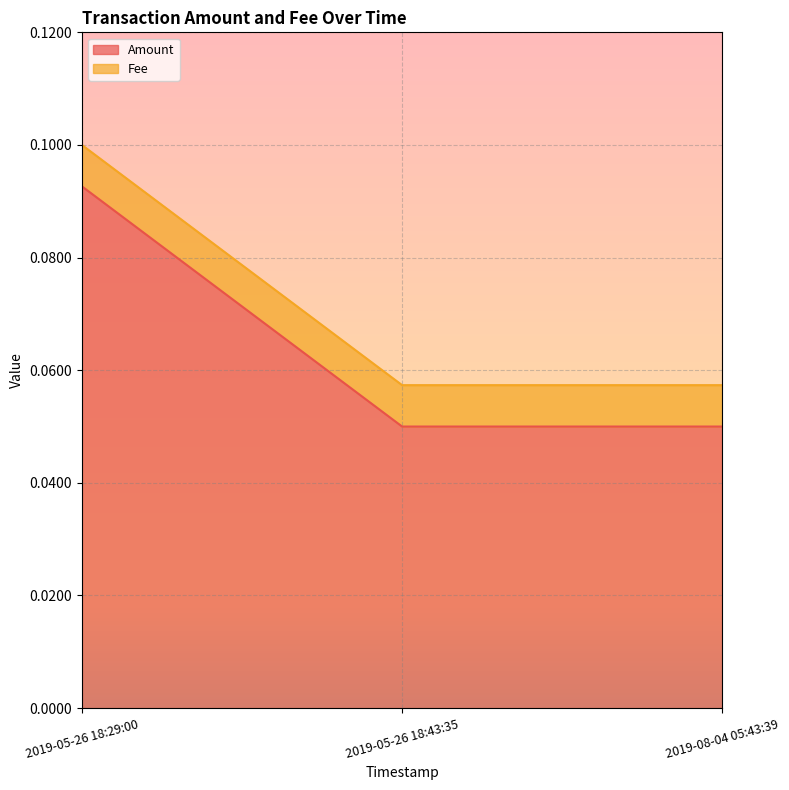

Is it true that the value at 2019-08-04 05:43:39 is 0.0?

False